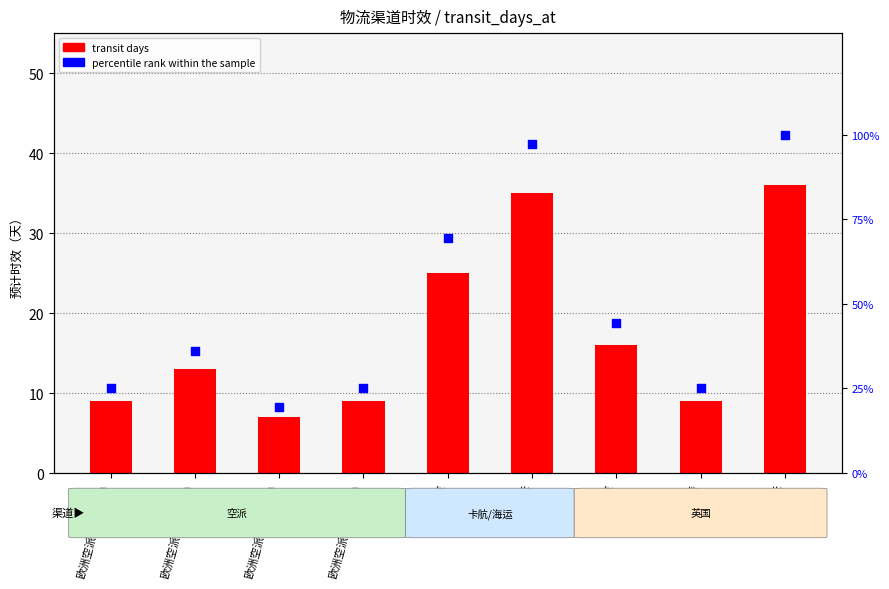

At which category is the sum across all series the highest?

英国海运